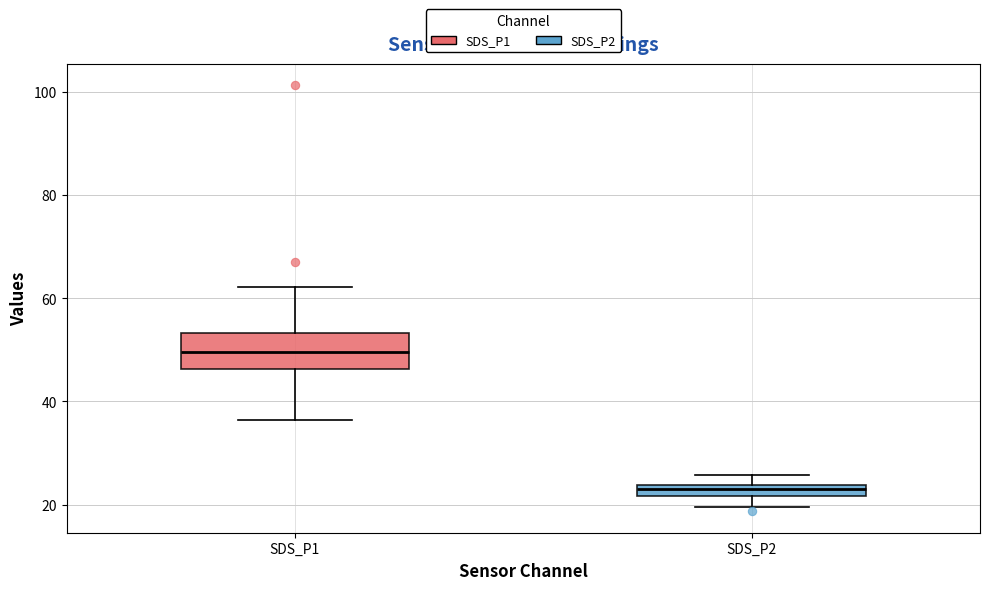

Where does the lower whisker of the box for SDS_P1 end on the y-axis? The values are not printed on the chart, so give them approximately, as read against the axis.

36